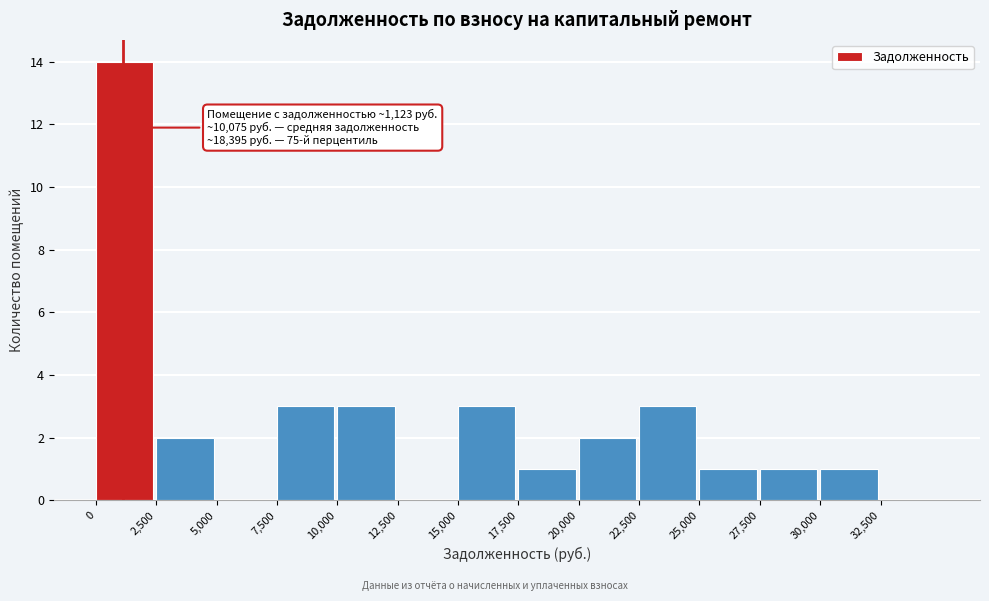

Over which range of the x-axis is the bar tallest?

0 to 2500